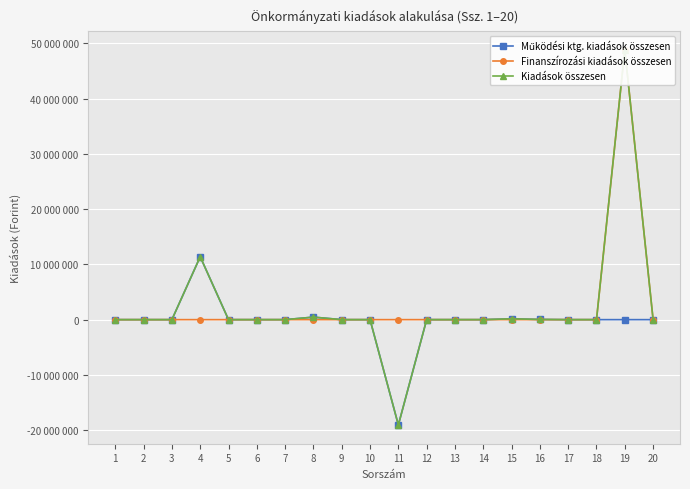

List the labels in order of Működési ktg. kiadások összesen value, smallest first.

11, 1, 2, 3, 5, 6, 7, 9, 10, 12, 13, 14, 17, 18, 19, 20, 16, 15, 8, 4